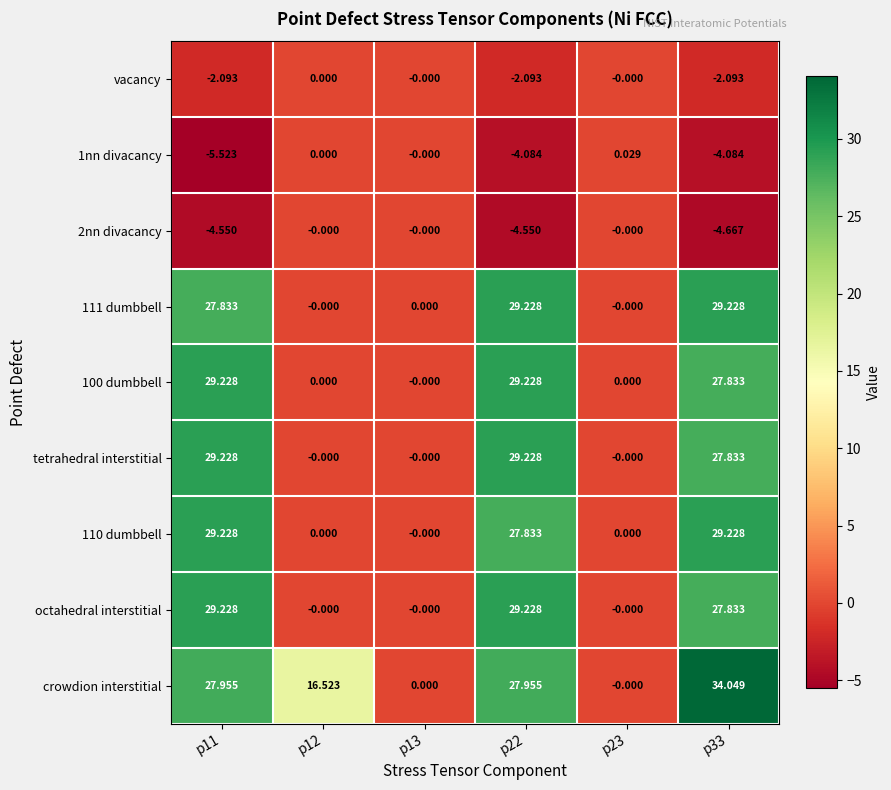

Which series changed the most between p11 and p33?

crowdion interstitial